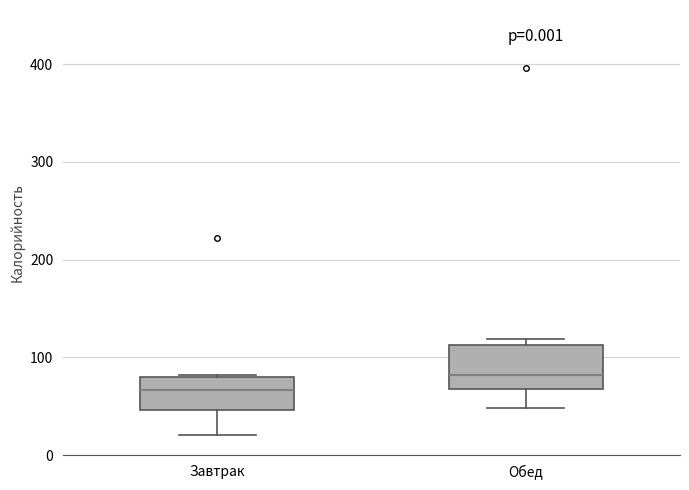

Reading left to right, read every box against the y-axis: the position of its median line, the range the box covers, and the ends of its whiskers. The values are not printed on the chart, so give them approximately, as read against the axis.

Завтрак: median 70, box 50 to 80, whiskers 20 to 80
Обед: median 80, box 70 to 110, whiskers 50 to 120